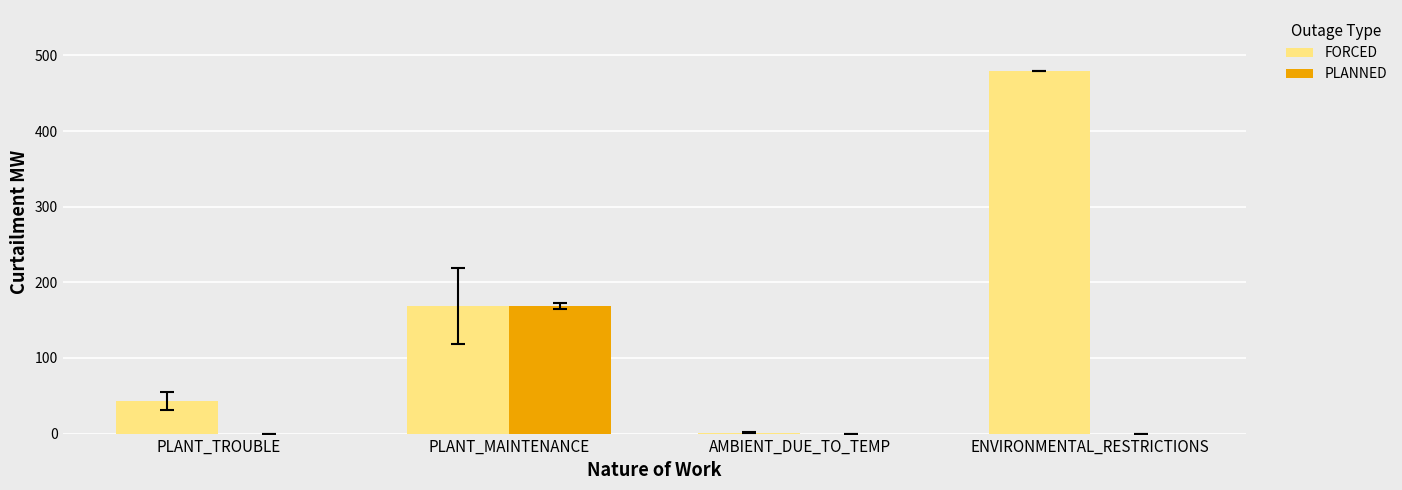

Which series has the largest range (max minus min)?

FORCED